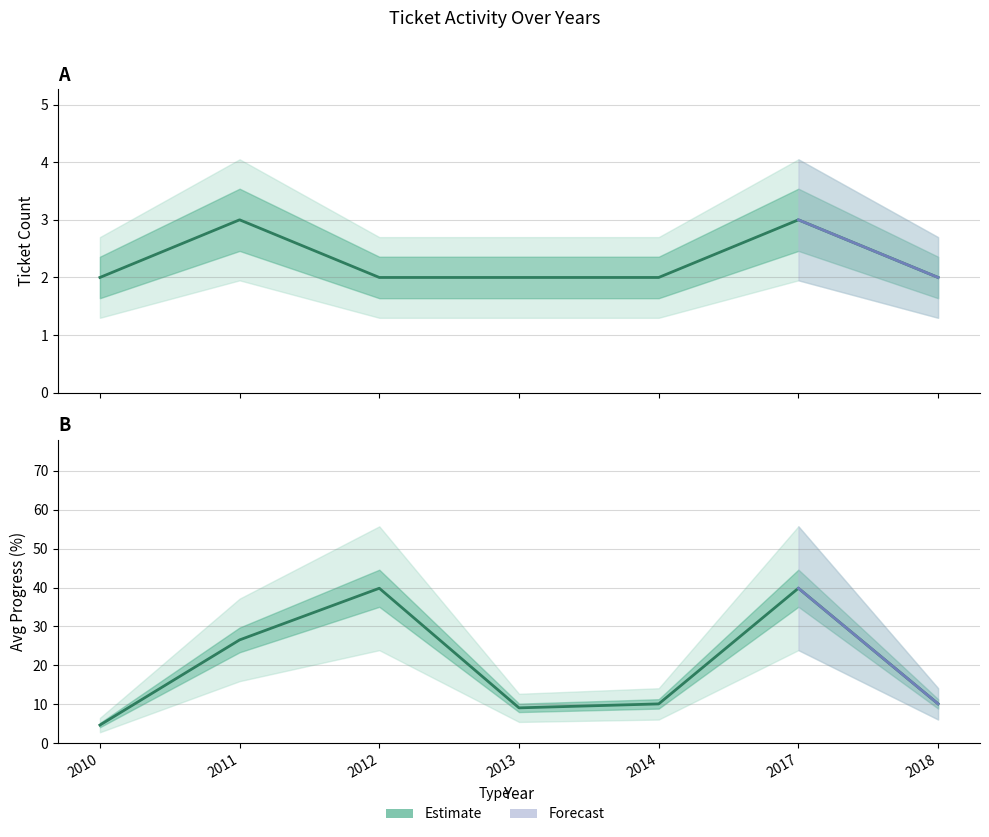

Reading right to left, extract all data points from this chart.

2018=10.1	2017=39.8	2014=10.1	2013=9.0	2012=39.8	2011=26.5	2010=4.6